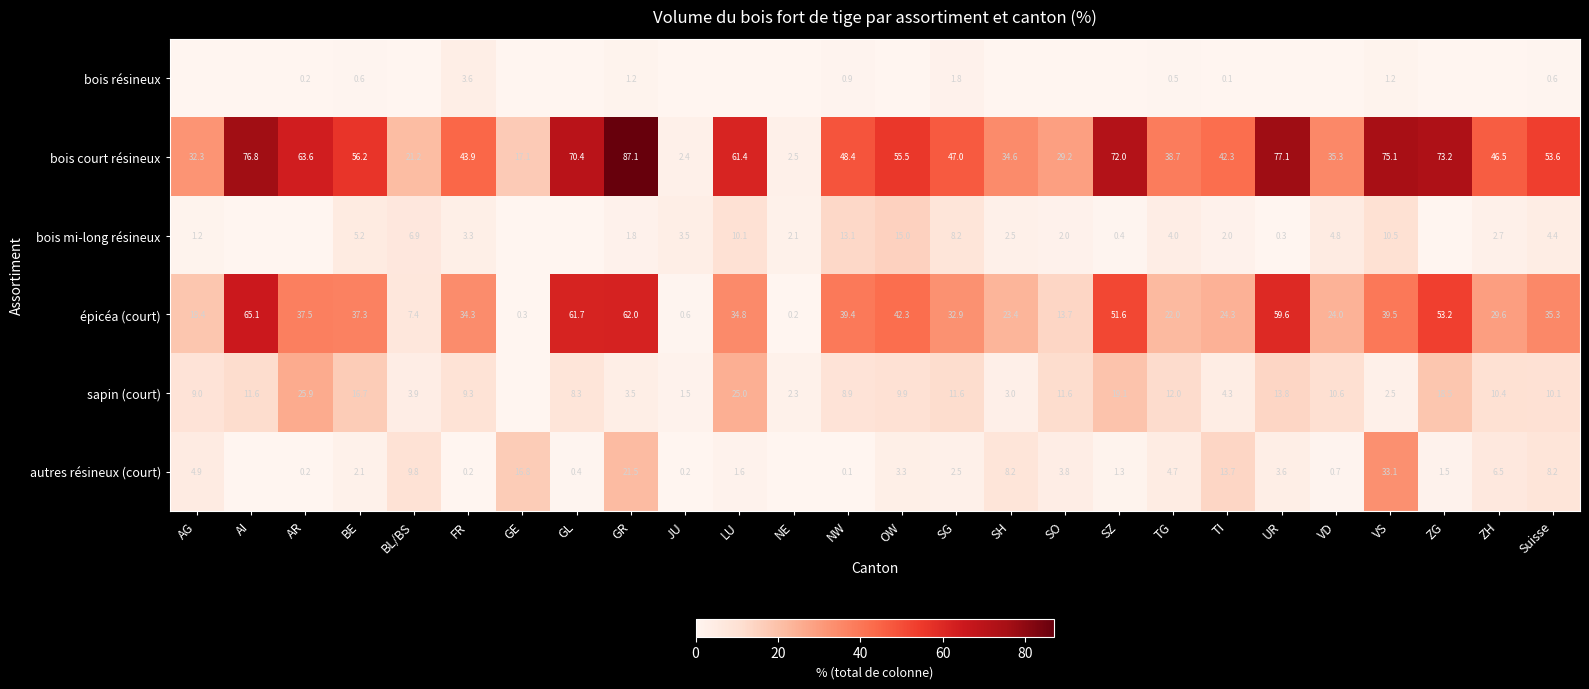

The value of bois mi-long résineux at SH is 0.5. True or false?

False